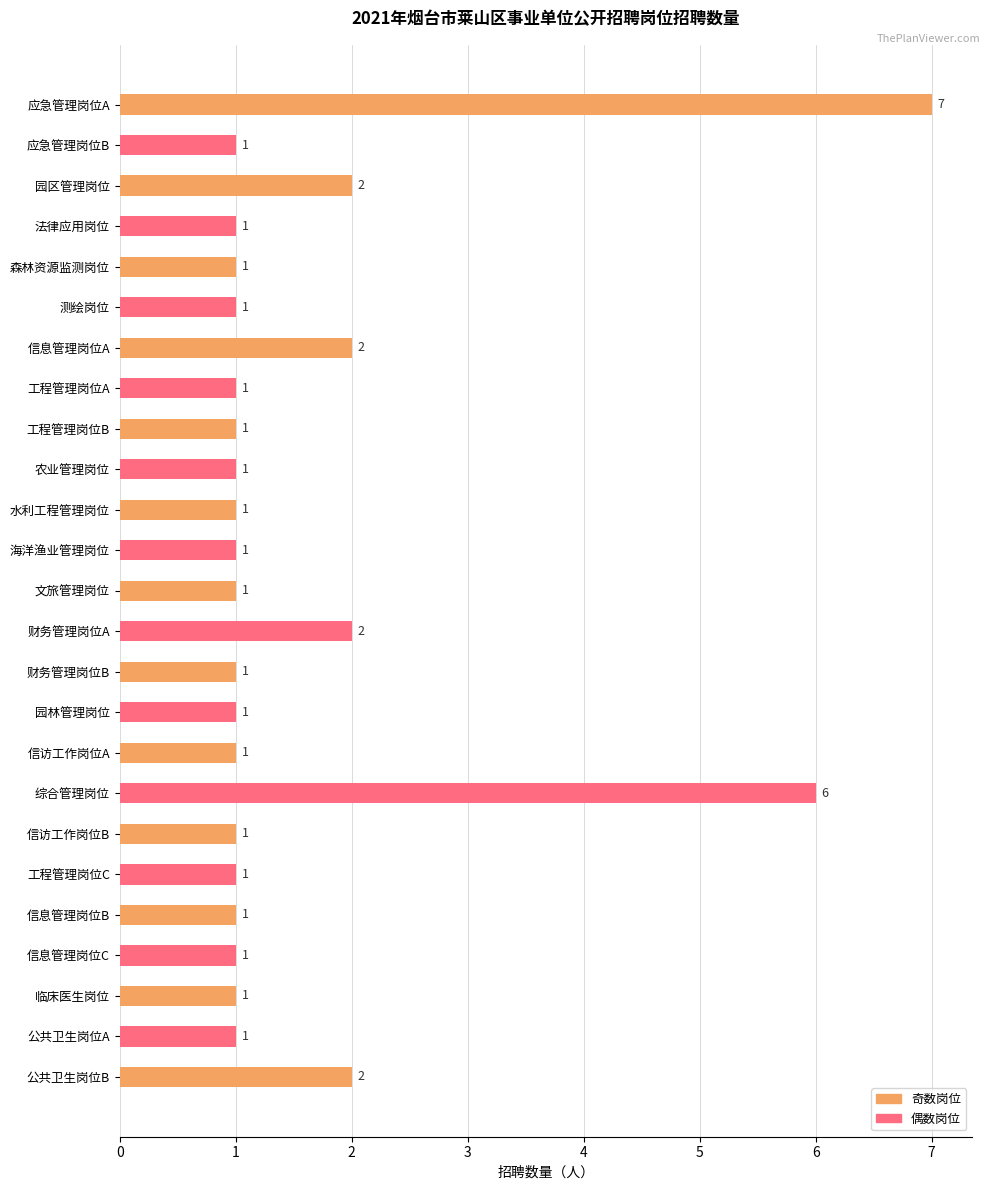

What is the greatest value displayed?

7